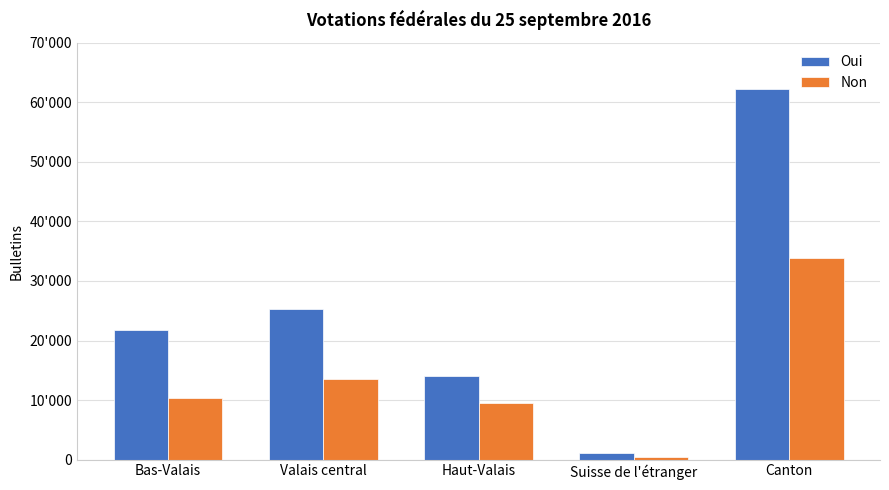

What is the sum of all Non values?

67568